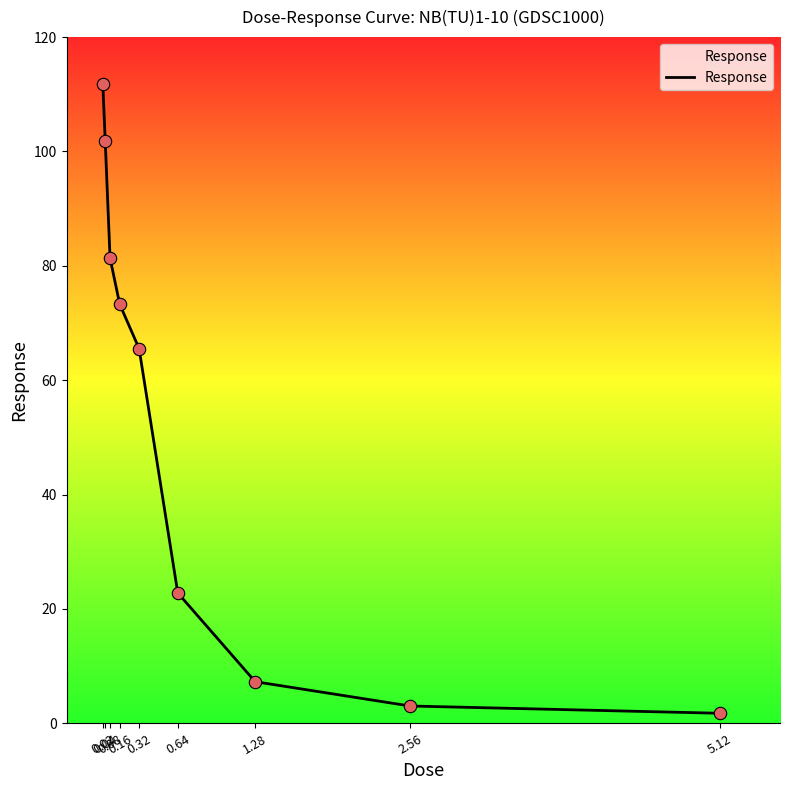

Which has a higher value, 0.64 or 0.16?

0.16